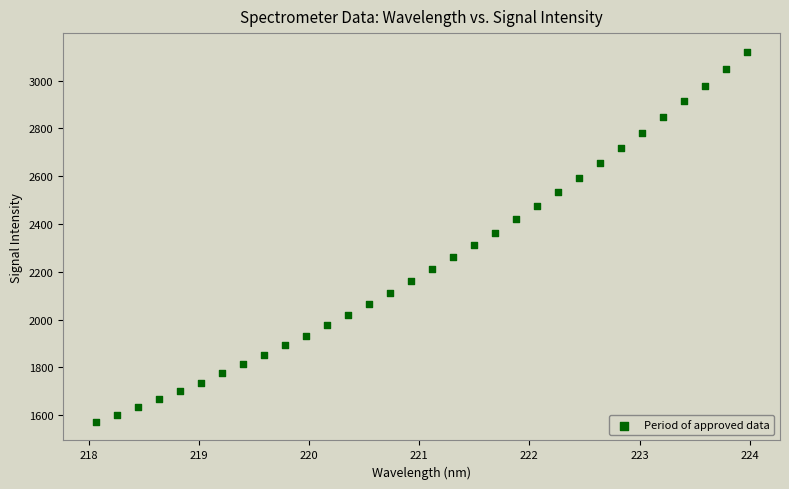

What is the range of Y values (max minus min)?

1549.3